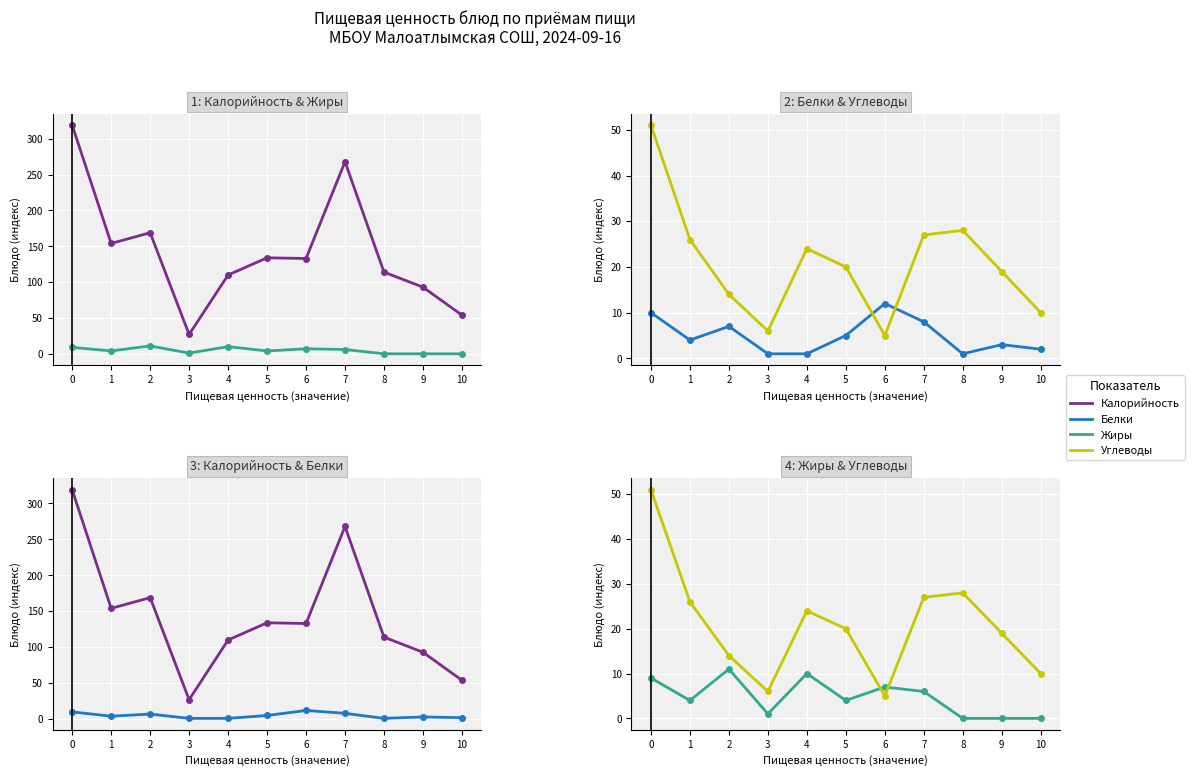

The value of Калорийность at 3 is 27. True or false?

True